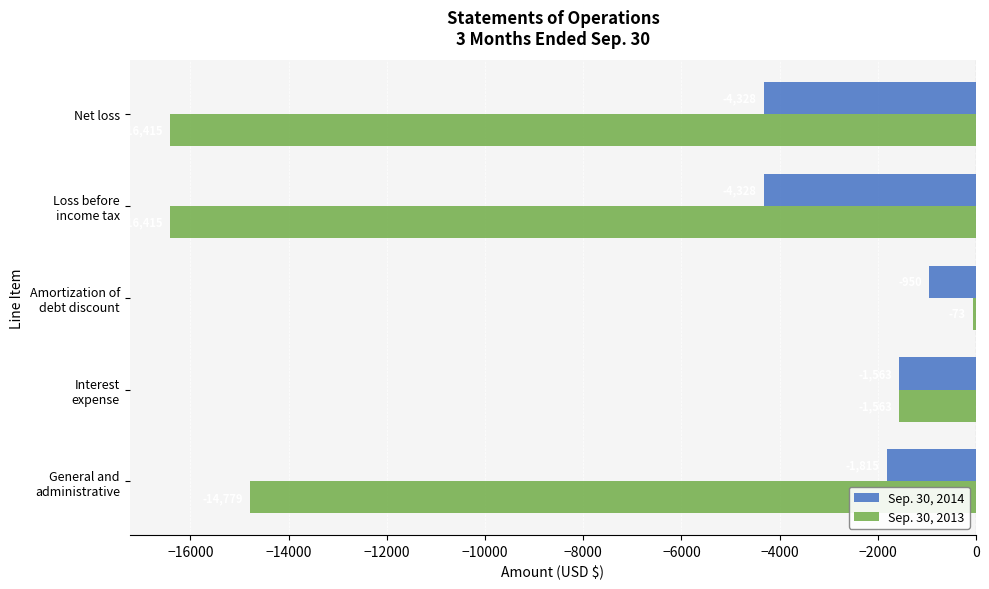

Where is Sep. 30, 2014 nearest to the value -2639?

General and
administrative